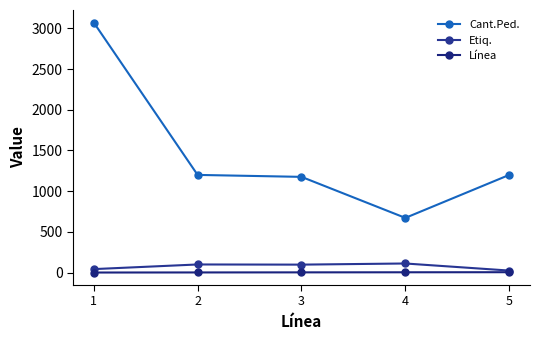

Where is Etiq. nearest to the value 68?

1